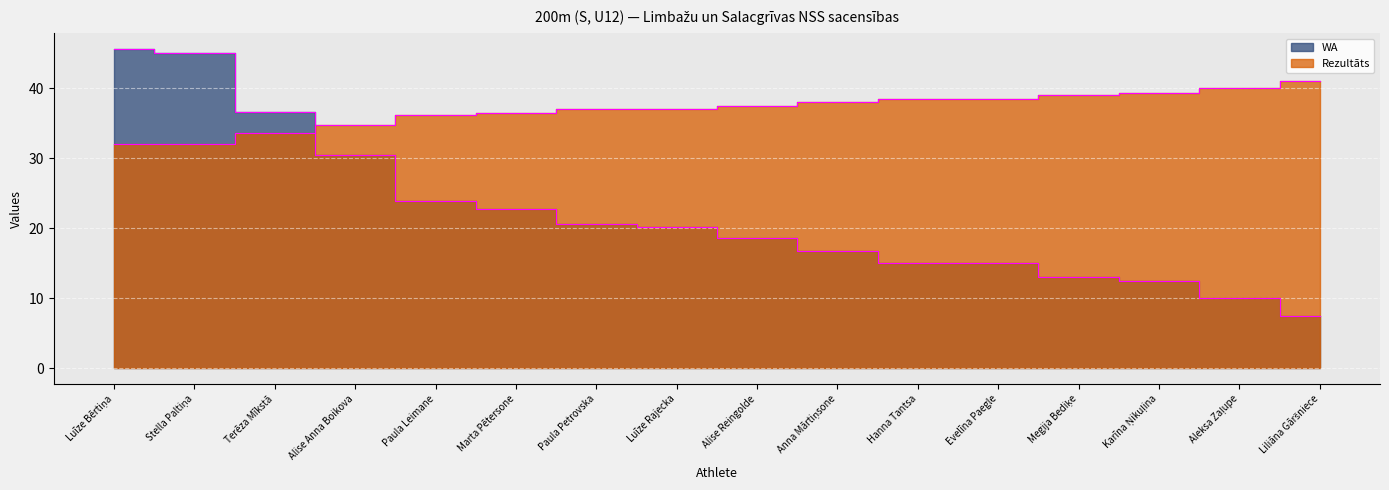

What position from the right is Anna Mārtiņsone?

7